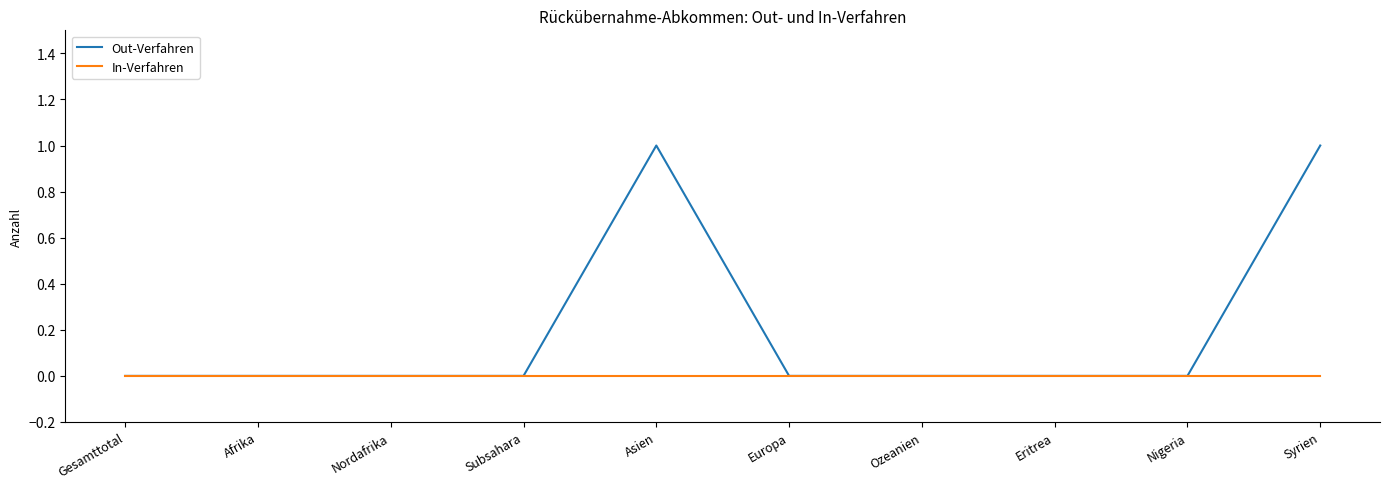

How many lines are shown in the chart?

2